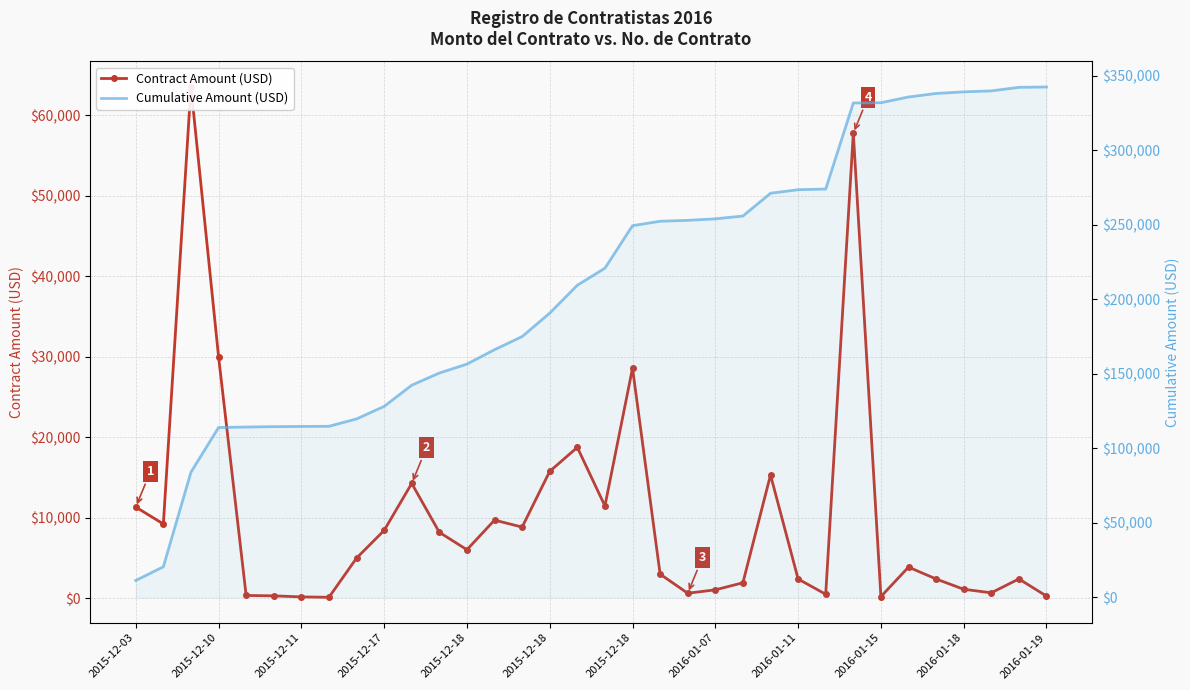

True or false: Contract Amount (USD) and Cumulative Amount (USD) cross at least once.

False